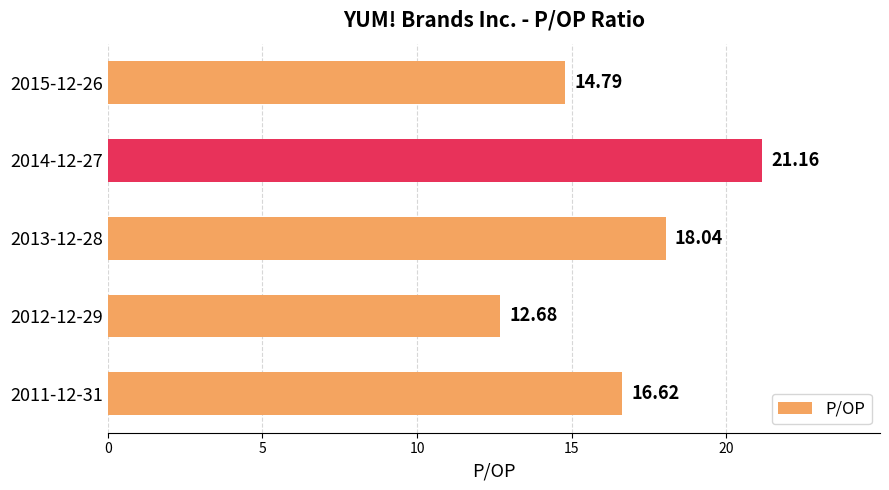

Rank the categories by value from highest to lowest.

2014-12-27, 2013-12-28, 2011-12-31, 2015-12-26, 2012-12-29